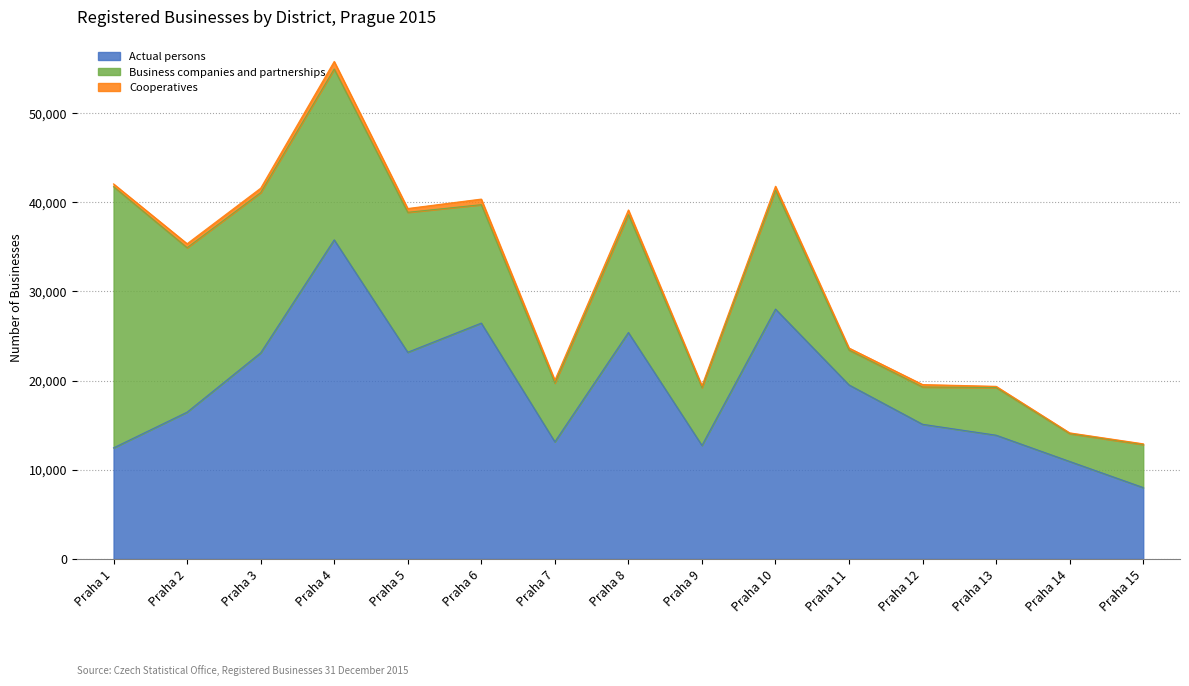

Which series changed the most between Praha 9 and Praha 12?

Actual persons